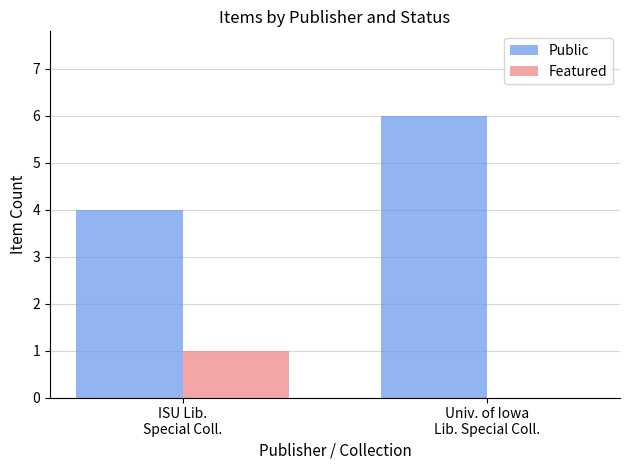

What is the sum of all Public values?

10